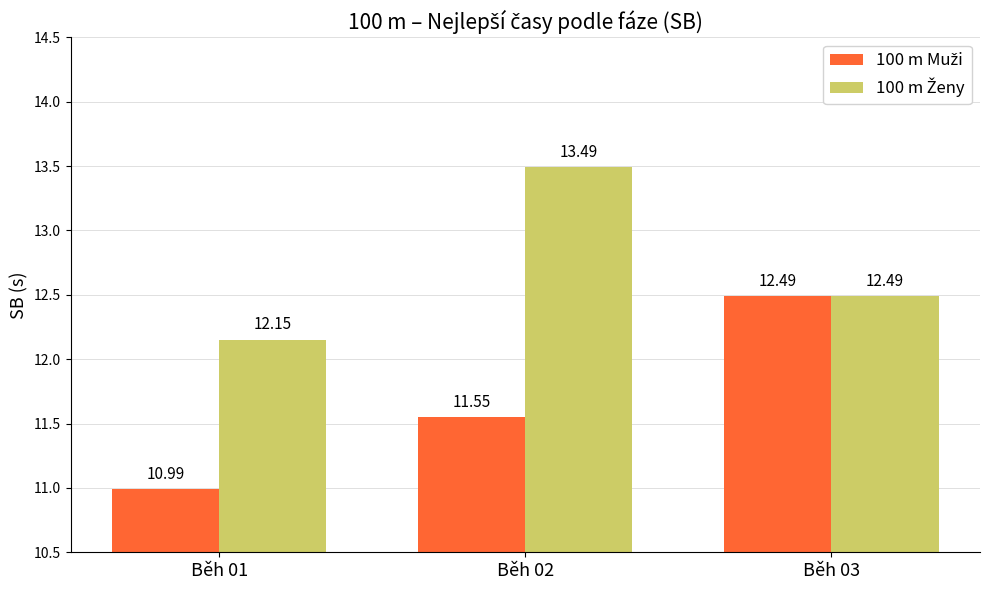

What is the total value across all series at Běh 02?

25.0